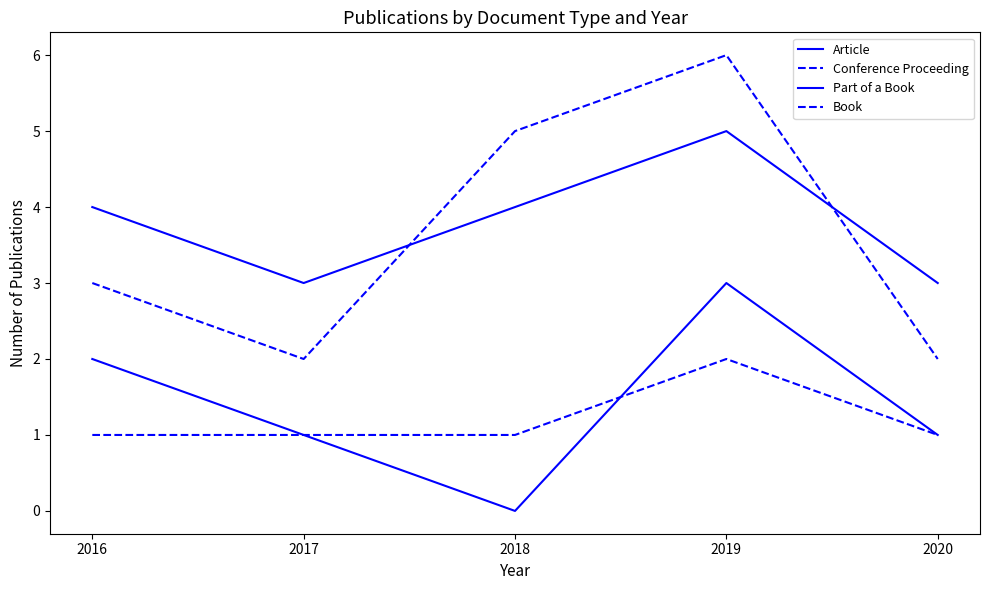

What is the value of the Book point at the 4th from the left?

2